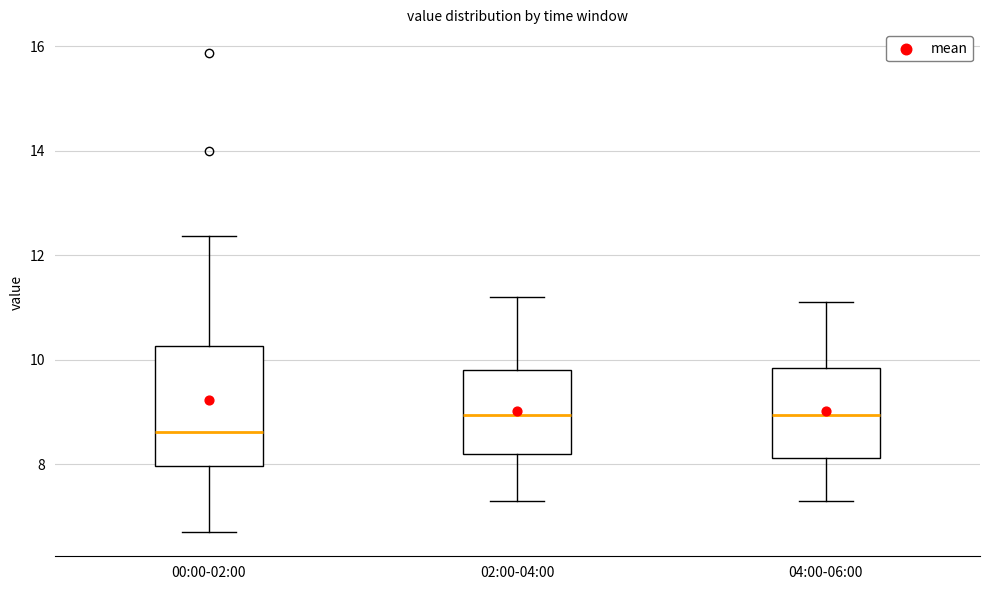

Reading left to right, read every box against the y-axis: the position of its median line, the range the box covers, and the ends of its whiskers. The values are not printed on the chart, so give them approximately, as read against the axis.

00:00-02:00: median 8.6, box 8.0 to 10.2, whiskers 6.8 to 12.4
02:00-04:00: median 9.0, box 8.2 to 9.8, whiskers 7.4 to 11.2
04:00-06:00: median 9.0, box 8.2 to 9.8, whiskers 7.4 to 11.2